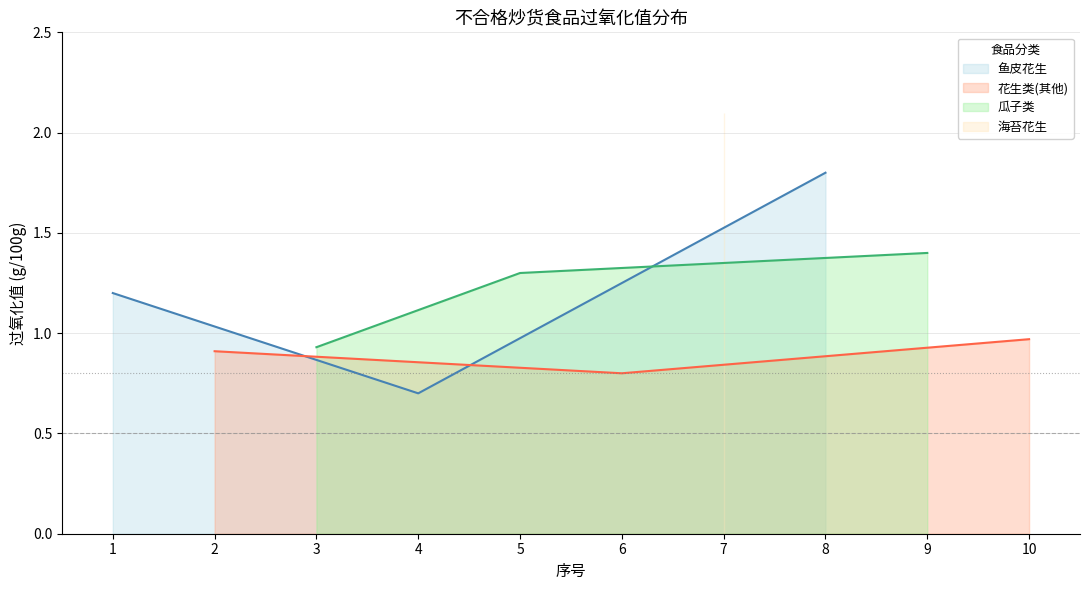

Which category has the lowest value in the 鱼皮花生 series?

4